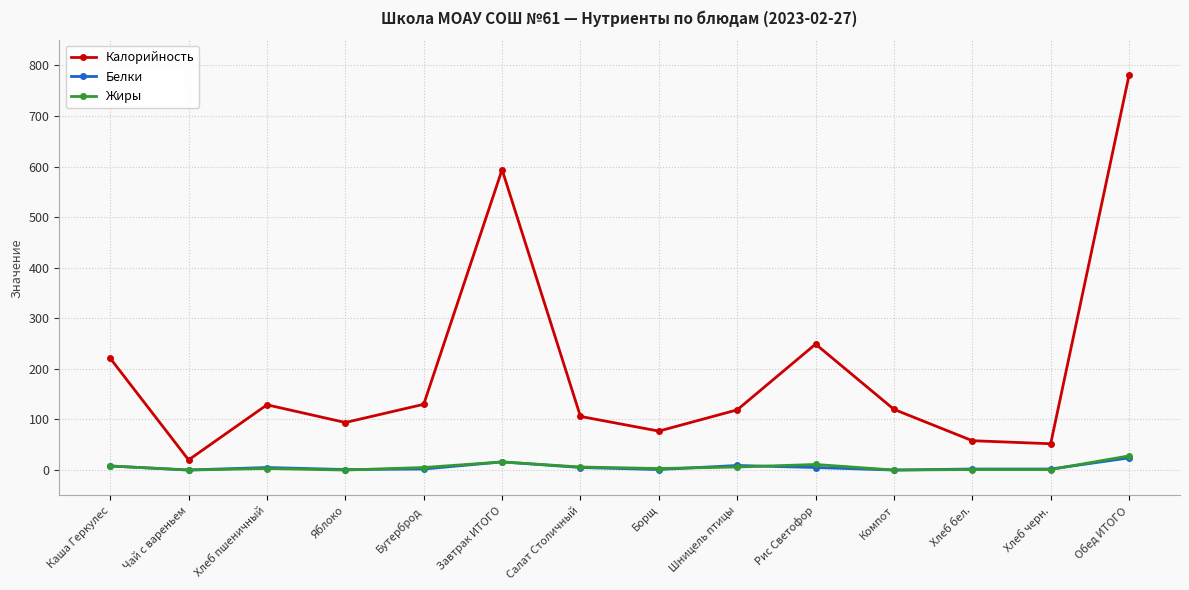

At how many categories does at least one series exceed 534?

2